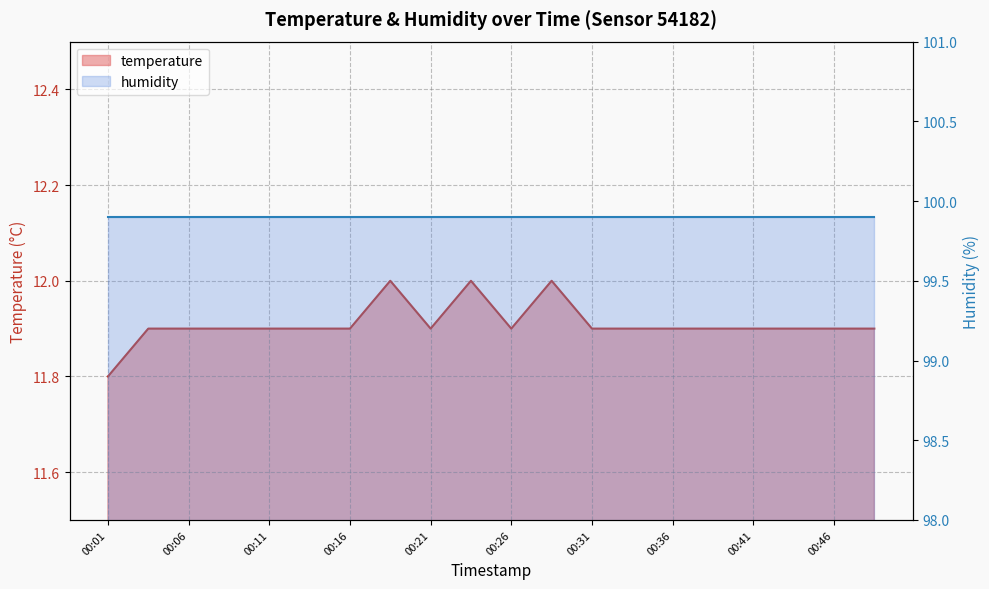

What is the difference between the values at 00:01 and 00:18?

0.2